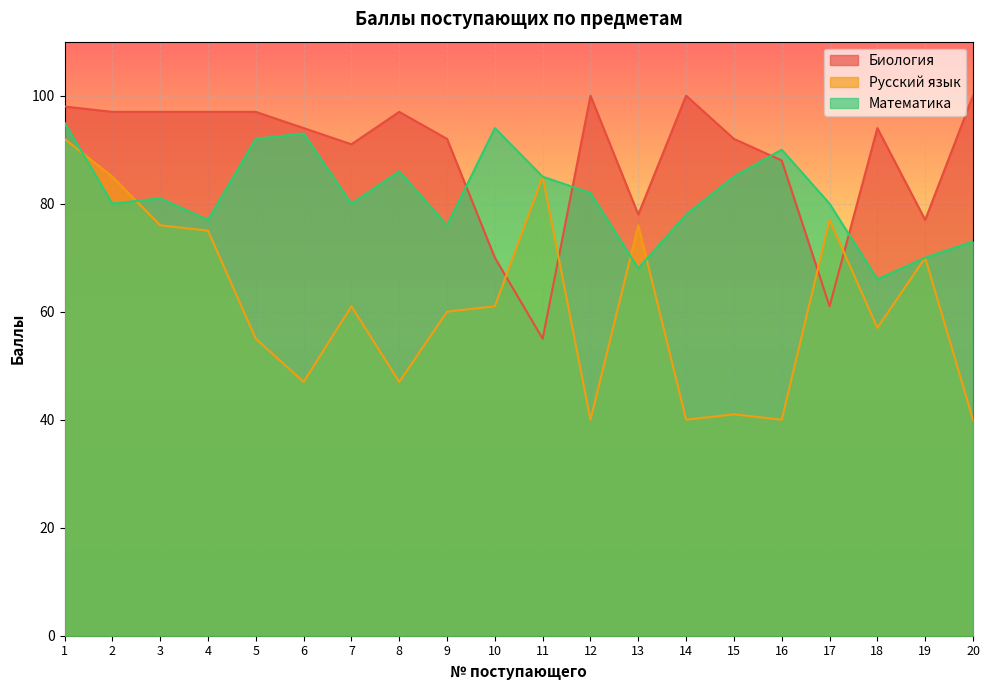

At which label does Математика first exceed 81?

1